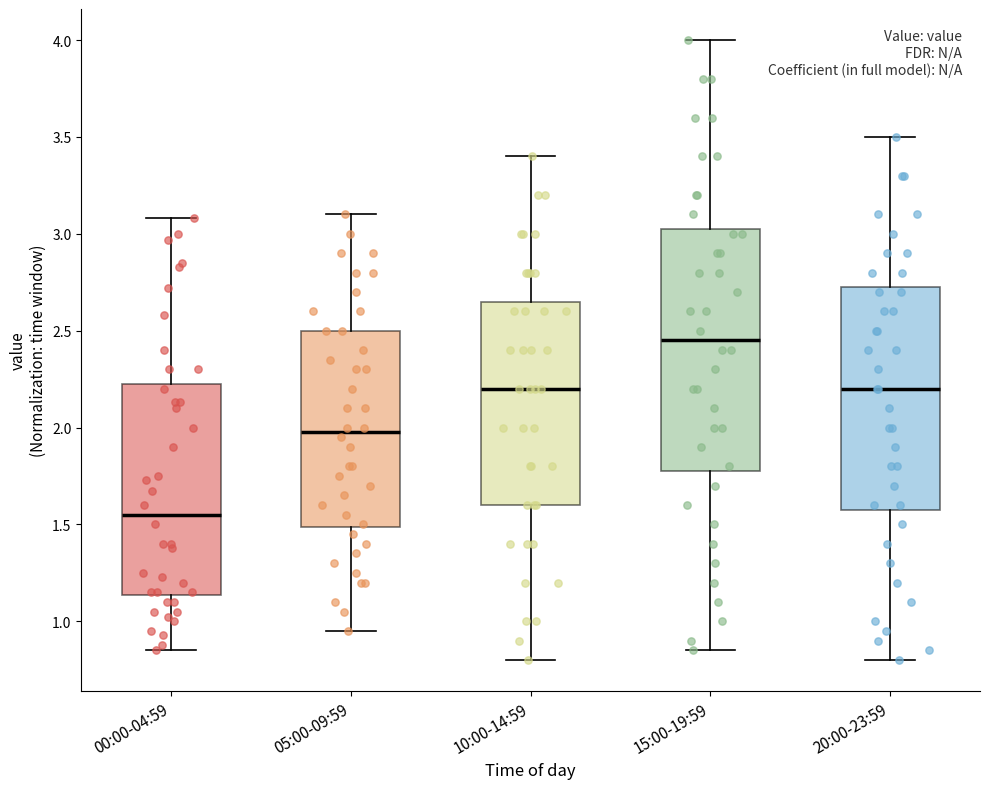

Where is the upper edge of the box for 00:00-04:59 on the y-axis? The values are not printed on the chart, so give them approximately, as read against the axis.

2.25